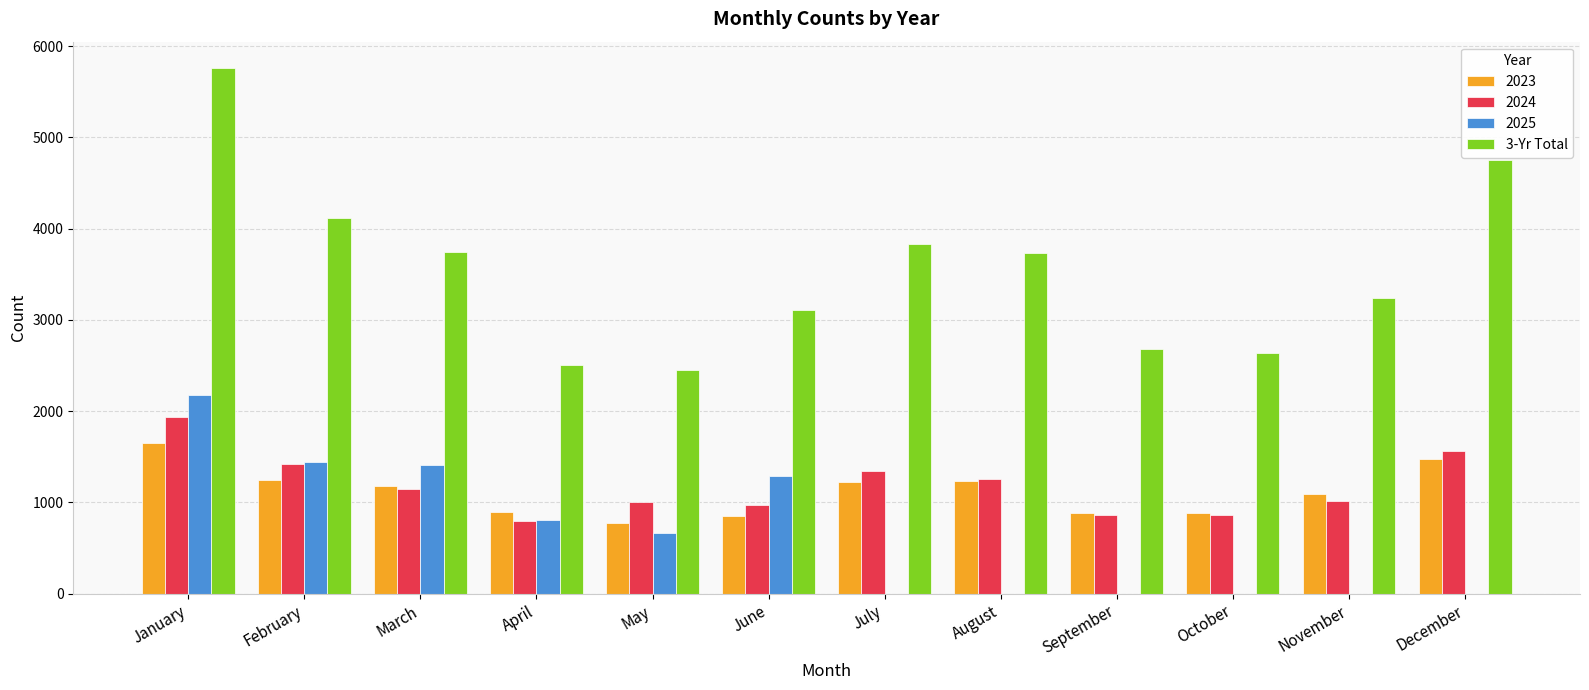

What is the greatest value displayed?

5762